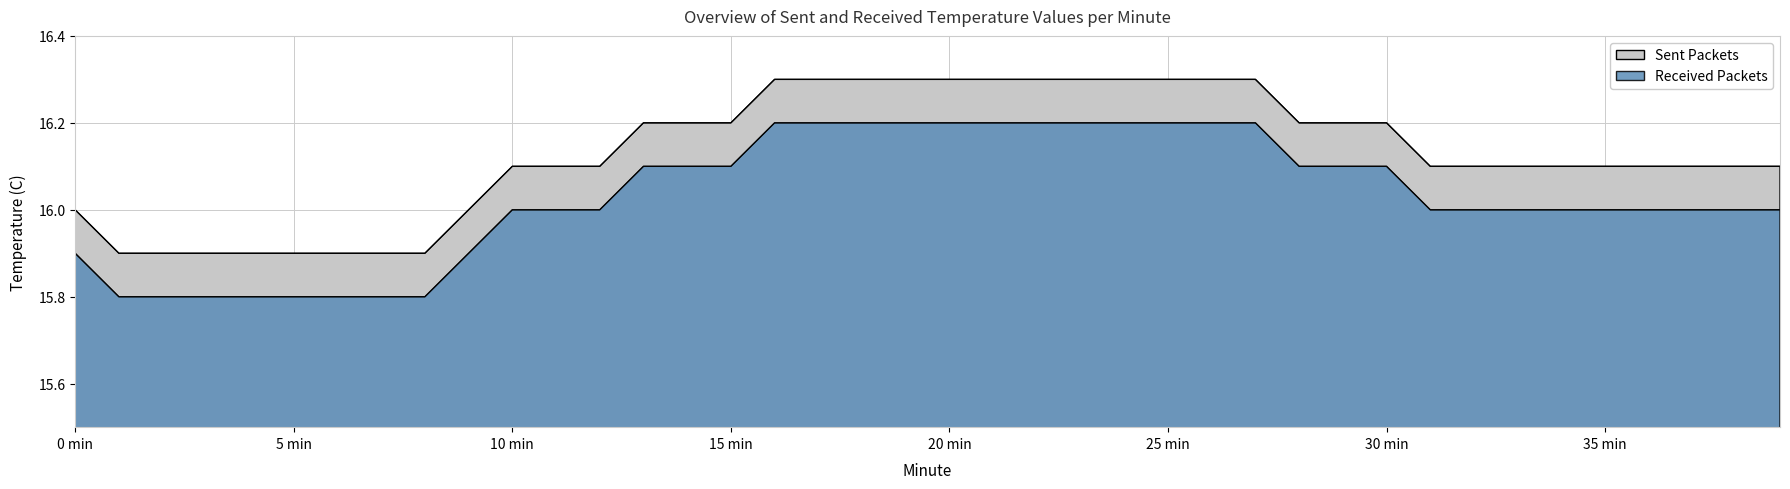

What is the total value across all series at 20 min?

32.5